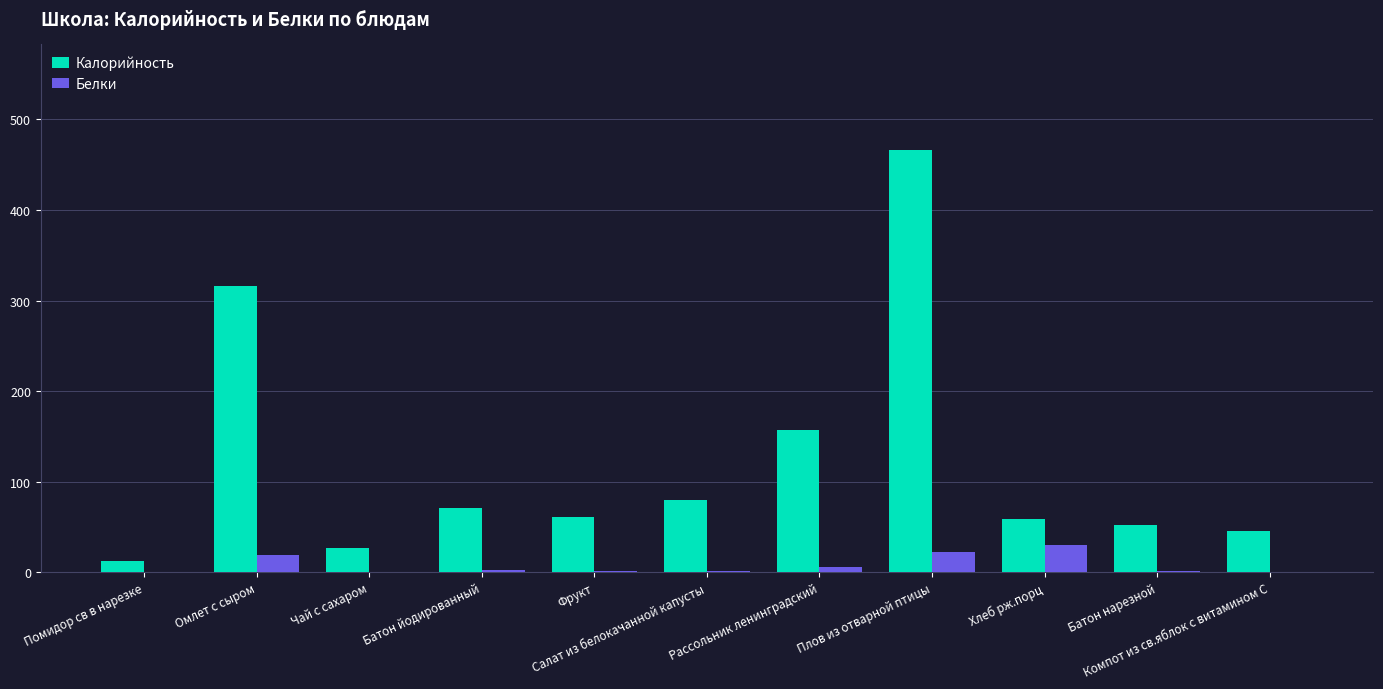

What is the maximum value for Калорийность?

466.3